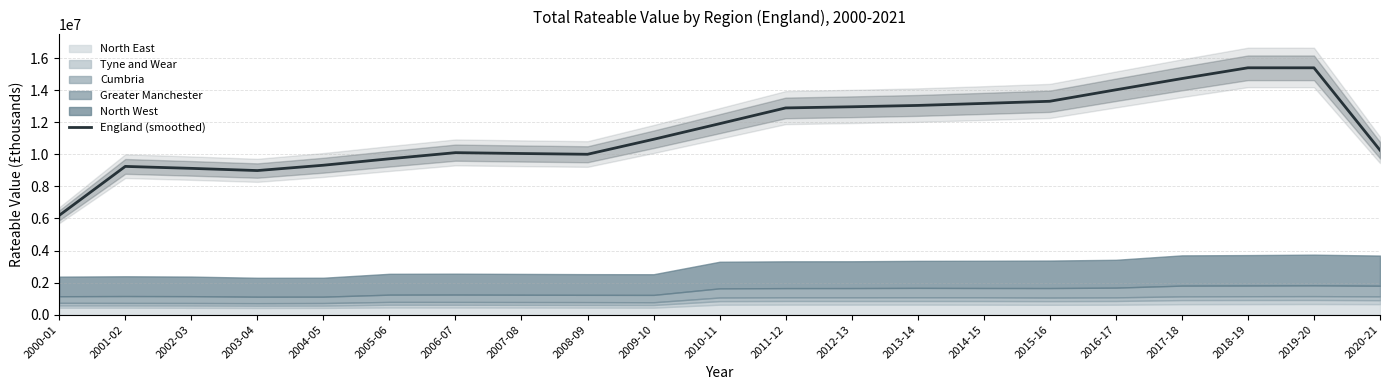

How many categories are shown in the chart?

21